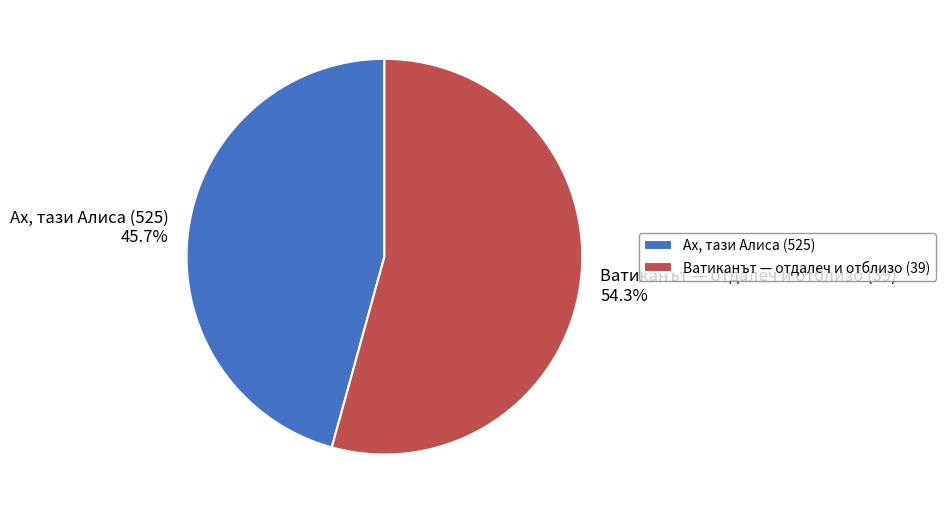

What is the majority slice?

Ватиканът — отдалеч и отблизо (39)